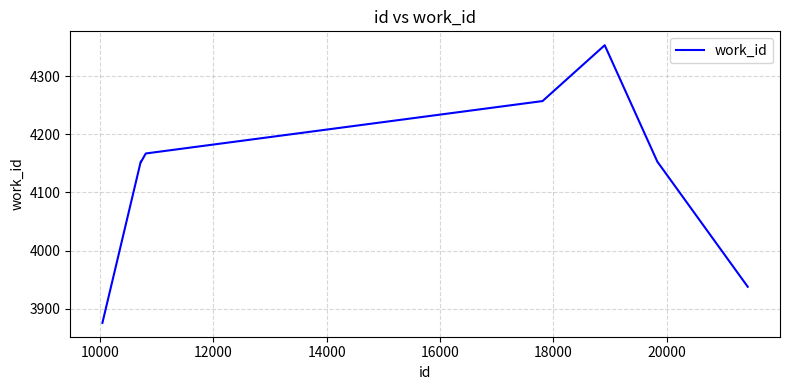

What is the smallest value displayed?

3876